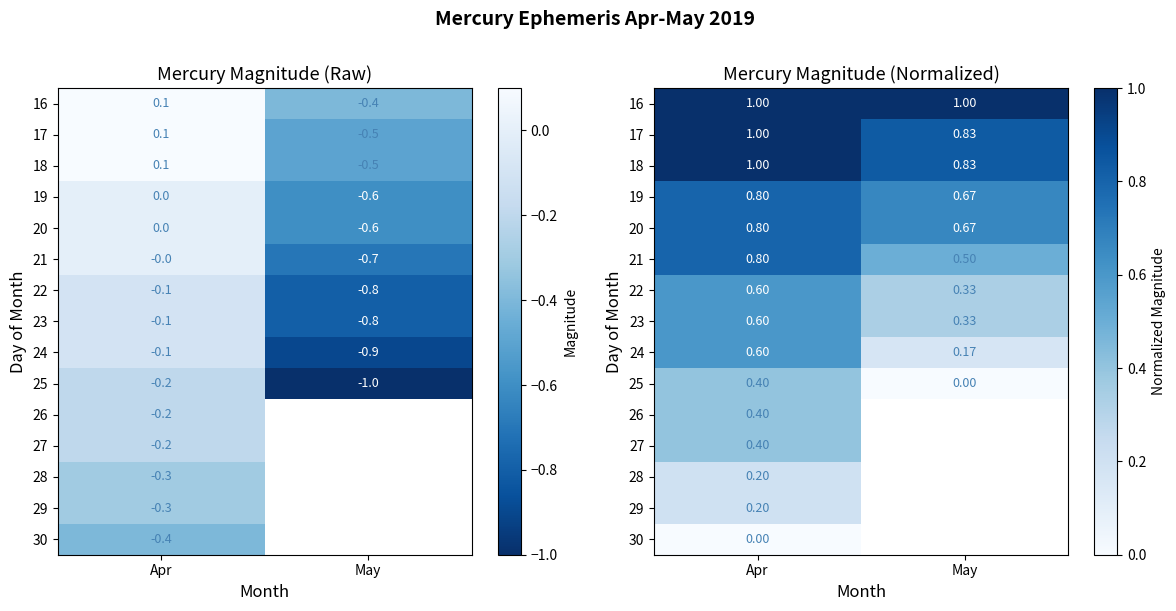

What is the average value of the 17 series?

0.9